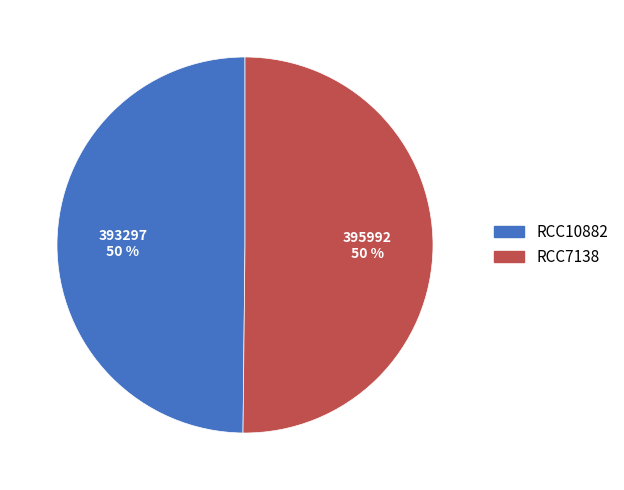

Combined, do RCC7138 and RCC10882 account for over 50%?

Yes